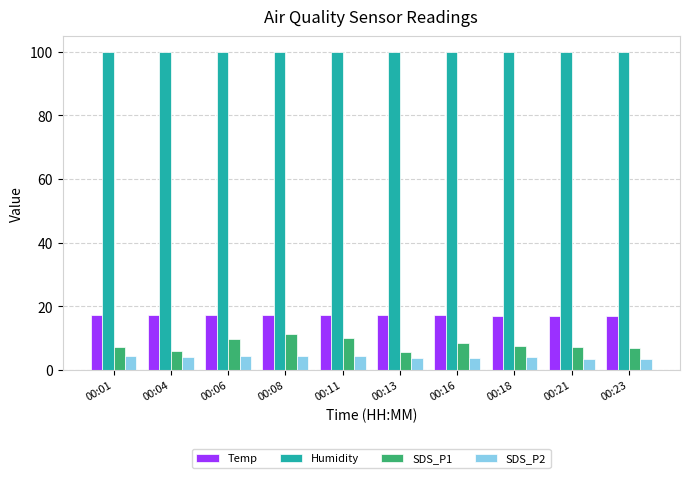

Is the value of SDS_P2 at 00:16 greater than the value of Temp at 00:08?

No